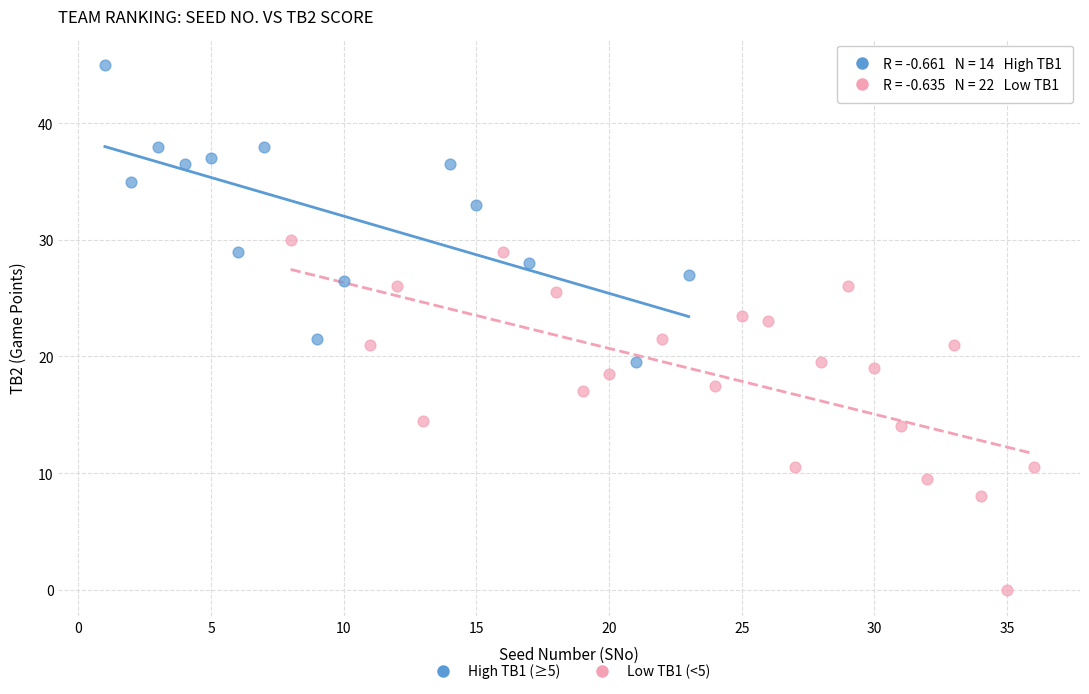

Which series reaches the maximum Y coordinate?

High TB1 (≥5)